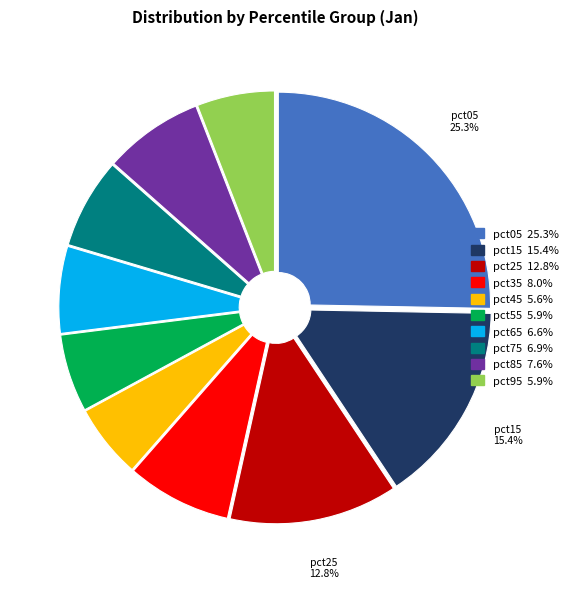

Is there a majority slice in this chart?

No